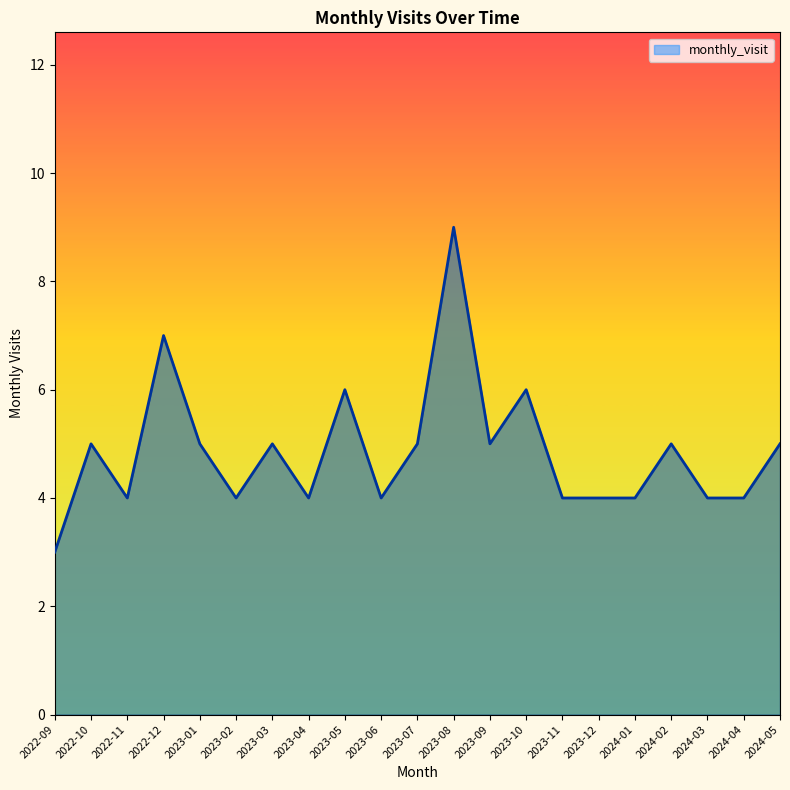

What position from the right is 2023-06?

12